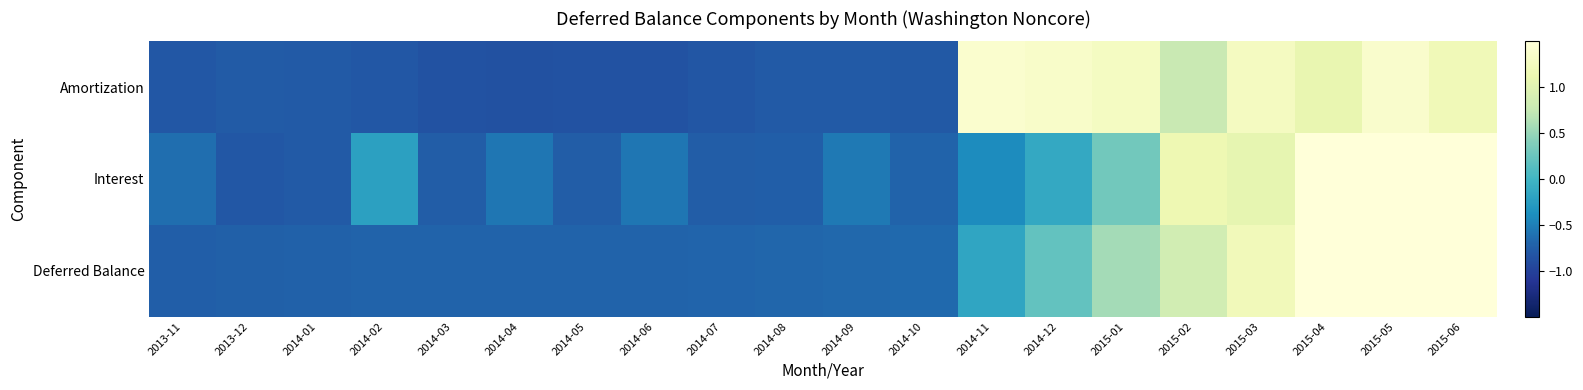

At which category does the chart reach its peak across all series?

2015-06